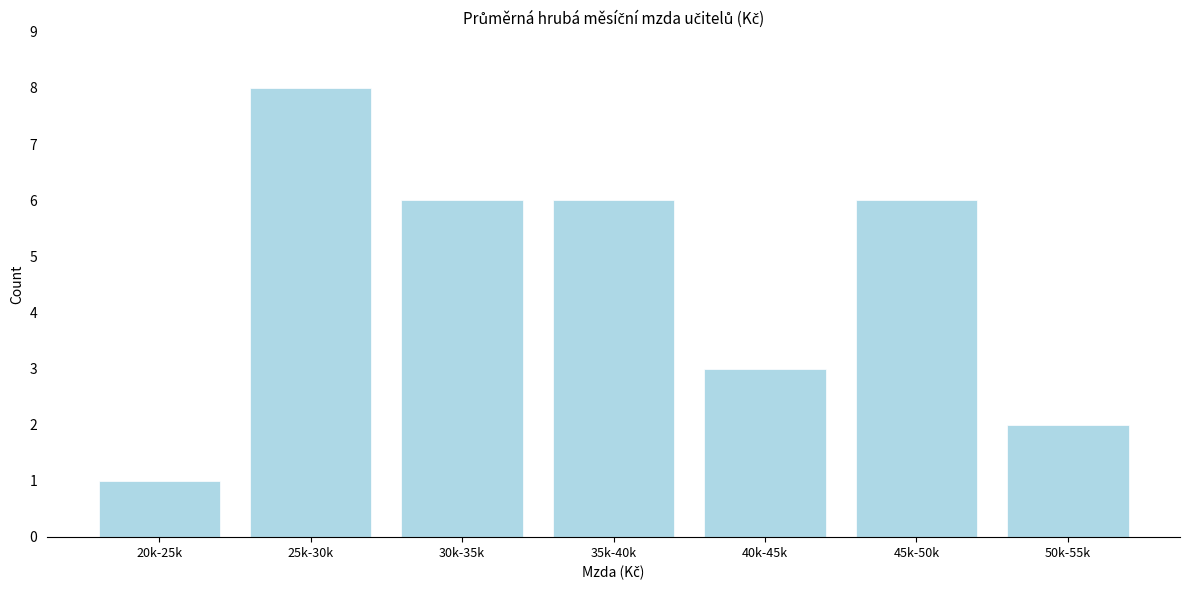

Reading left to right, transcribe all the data shown in this chart.

1	8	6	6	3	6	2